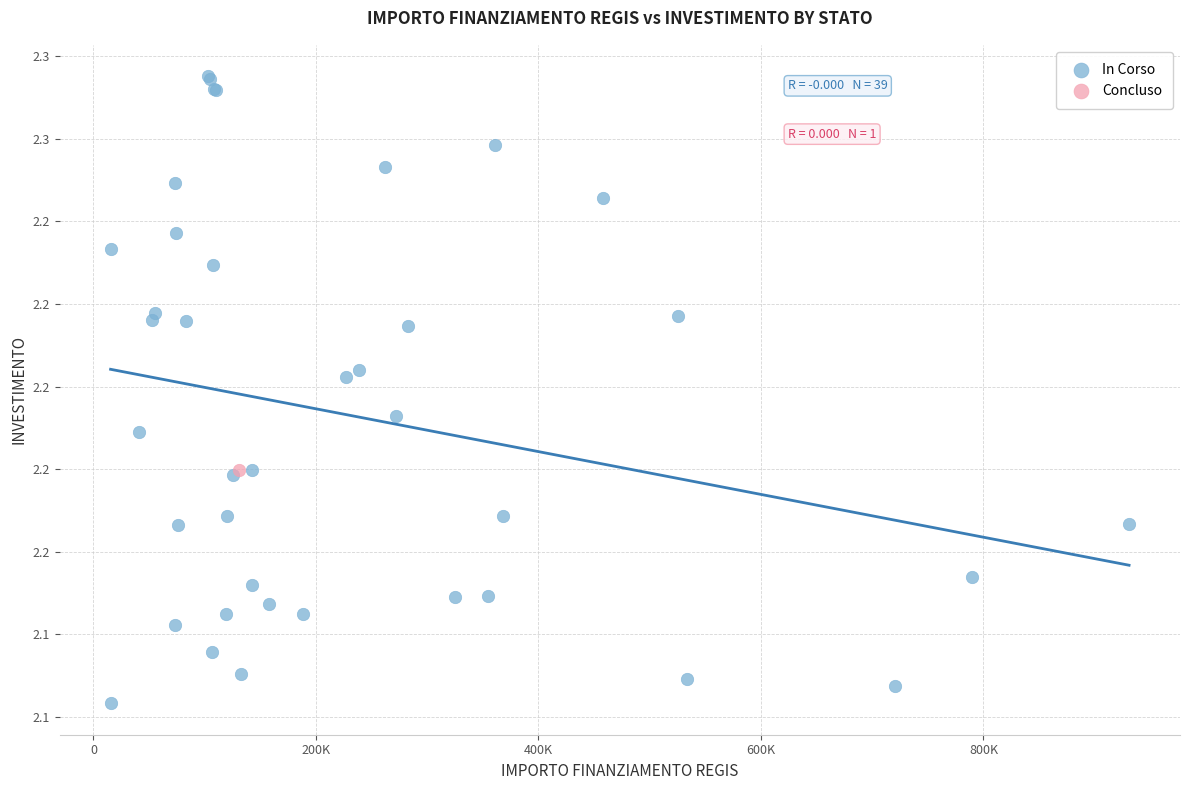

What are all the series names shown in the legend?

In Corso, Concluso